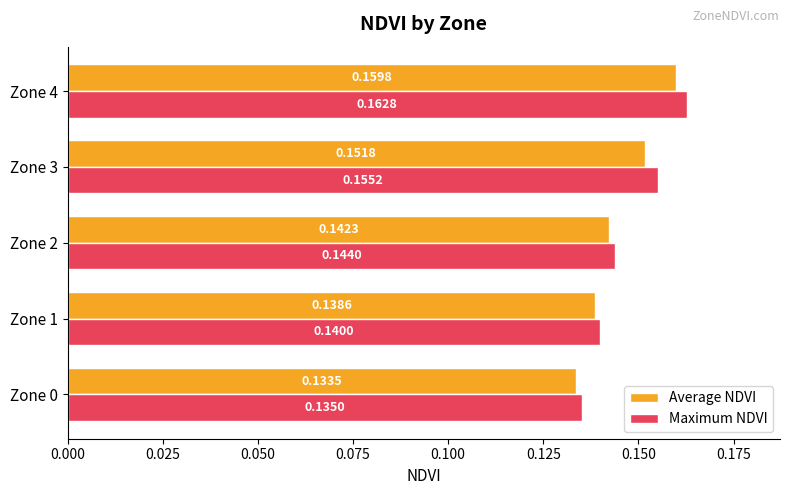

What is the total value across all series at Zone 4?

0.3